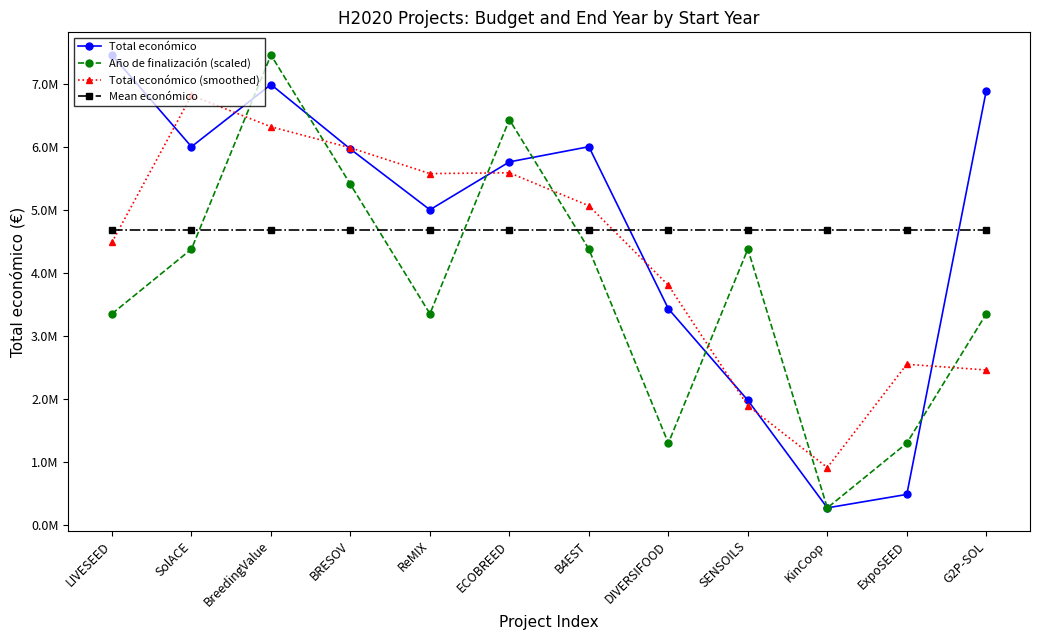

What is the minimum value shown in the chart?

272480.0